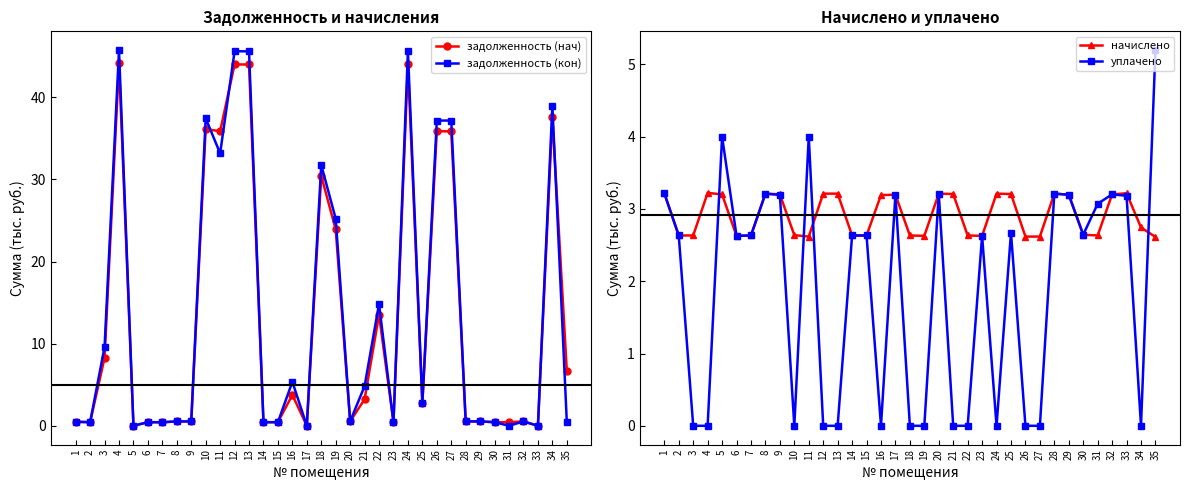

Does the chart have visible grid lines?

No